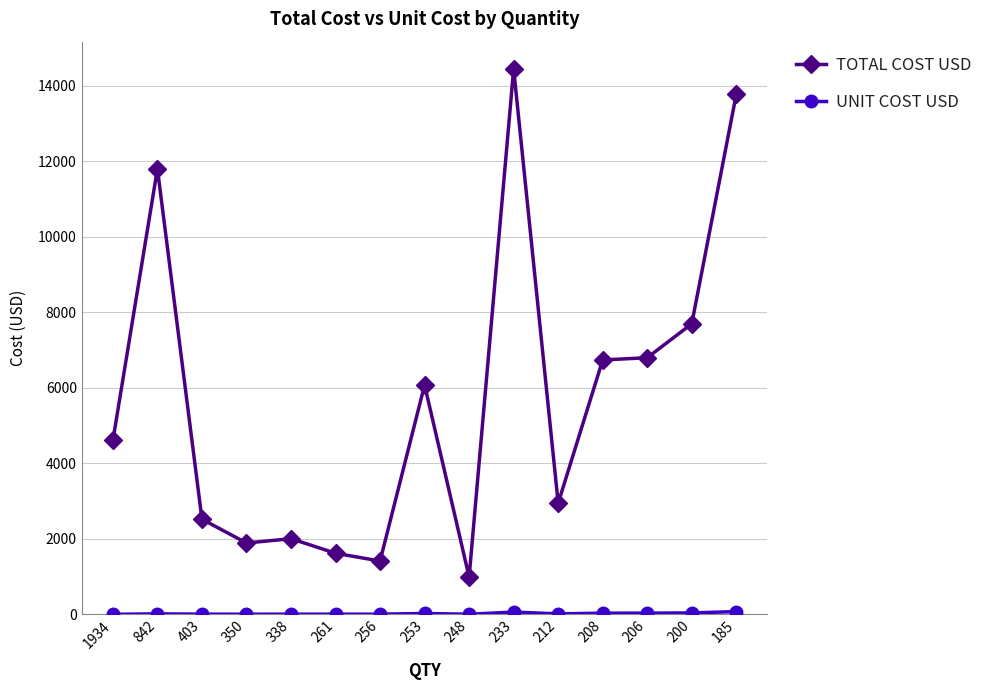

What is the average value of the TOTAL COST USD series?

5690.0